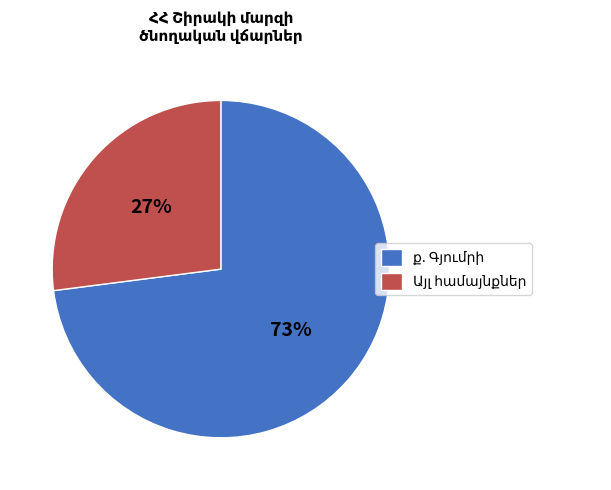

Is there a majority slice in this chart?

Yes